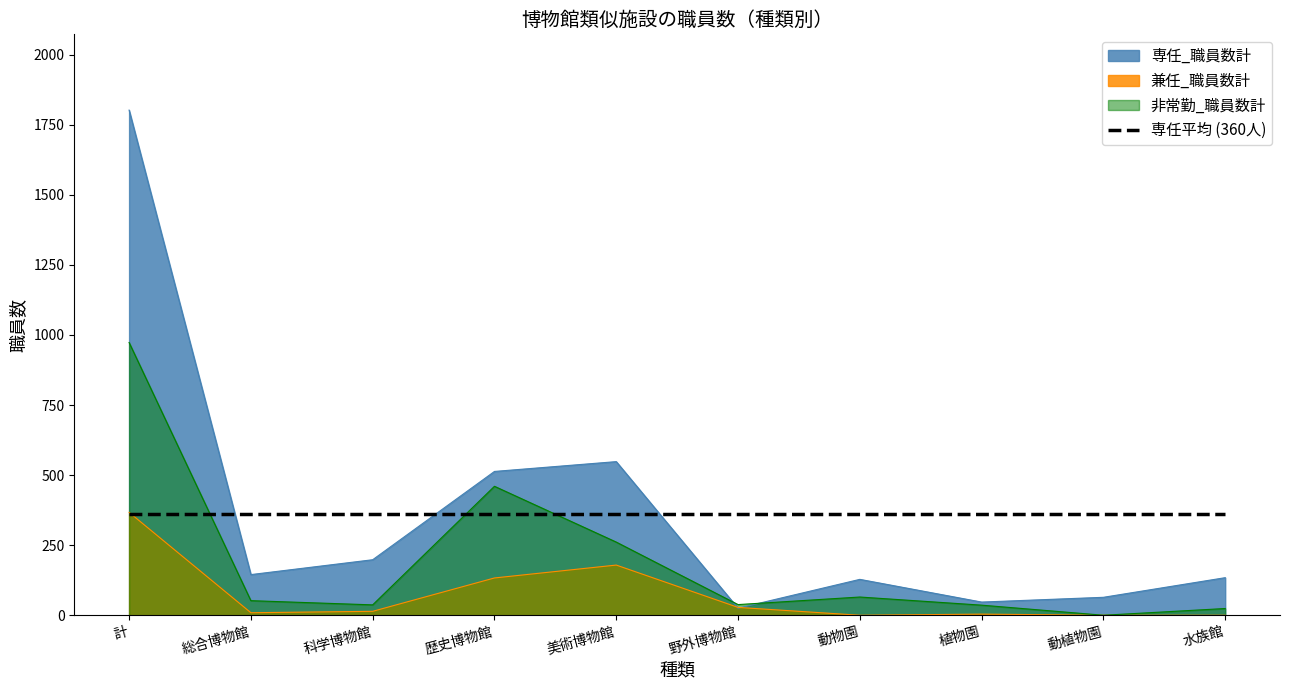

What is the difference between the highest and lowest values at 動物園?

360.4